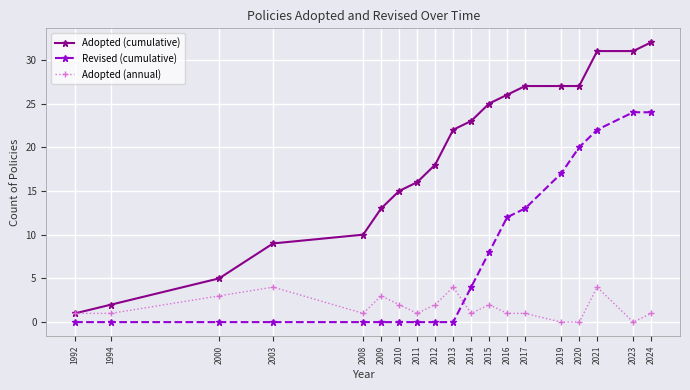

What is the difference between the maximum and minimum values in the Adopted (annual) series?

4